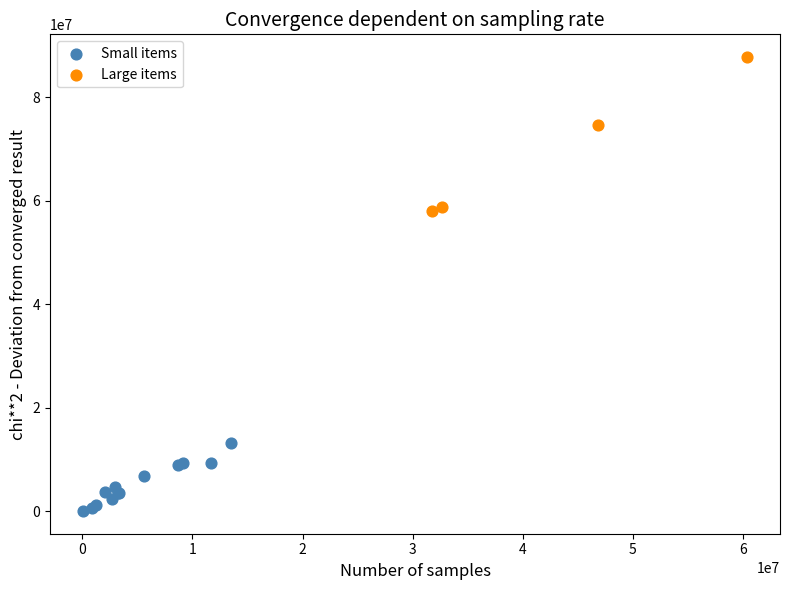

Which series has the widest spread of Y values?

Large items